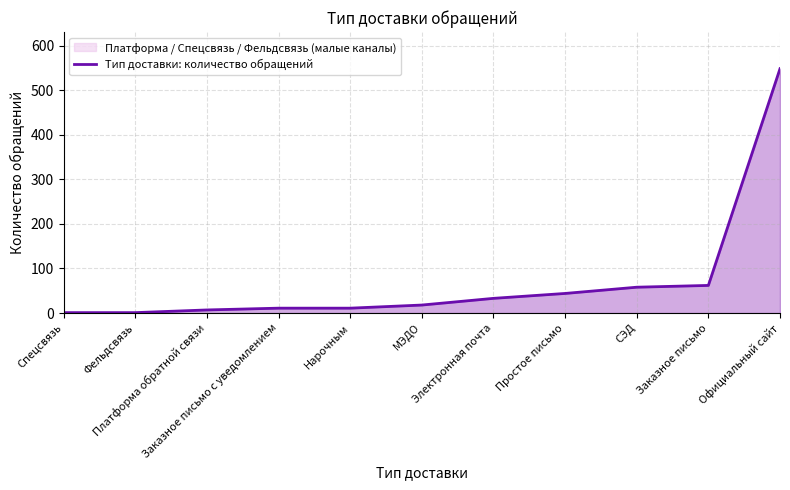

What is the average value?

72